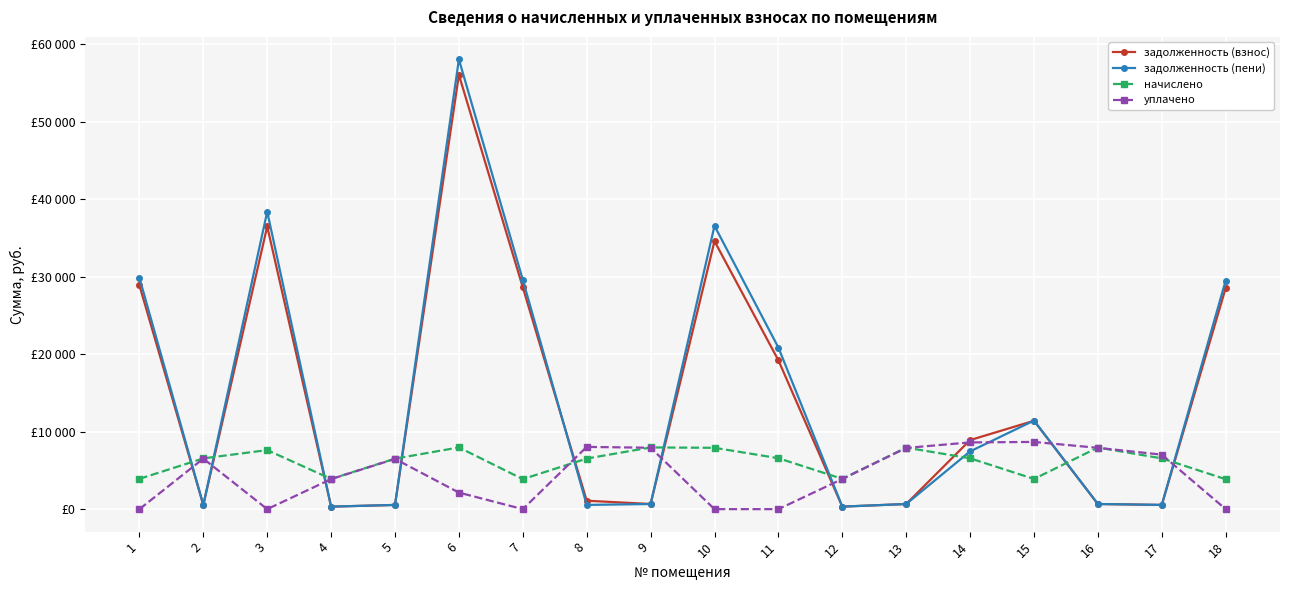

At 10, list the series in order from largest to smallest.

задолженность (пени), задолженность (взнос), начислено, уплачено